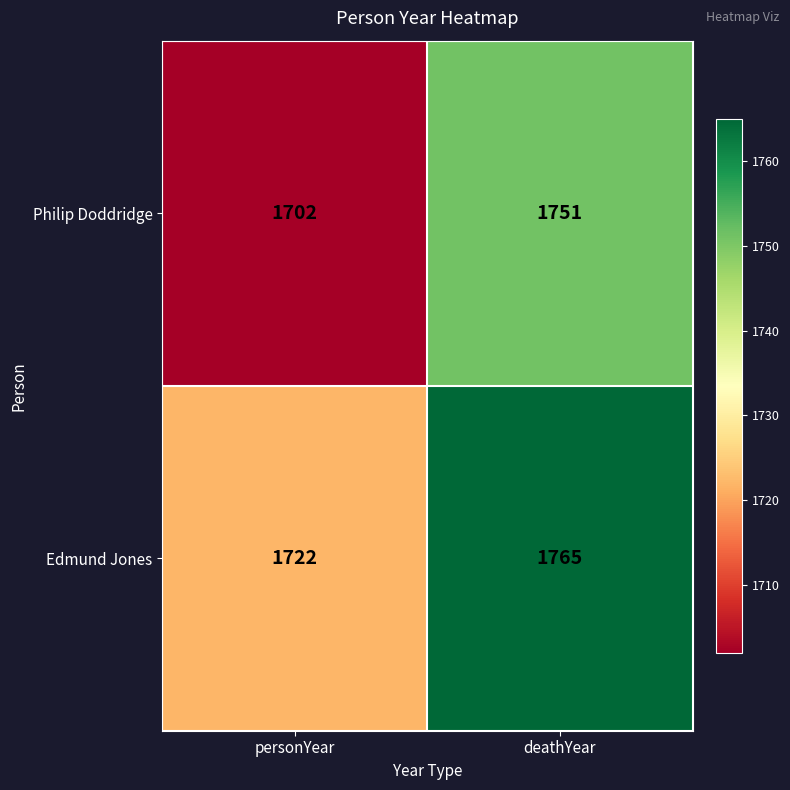

Which series has the largest total across all categories?

Edmund Jones